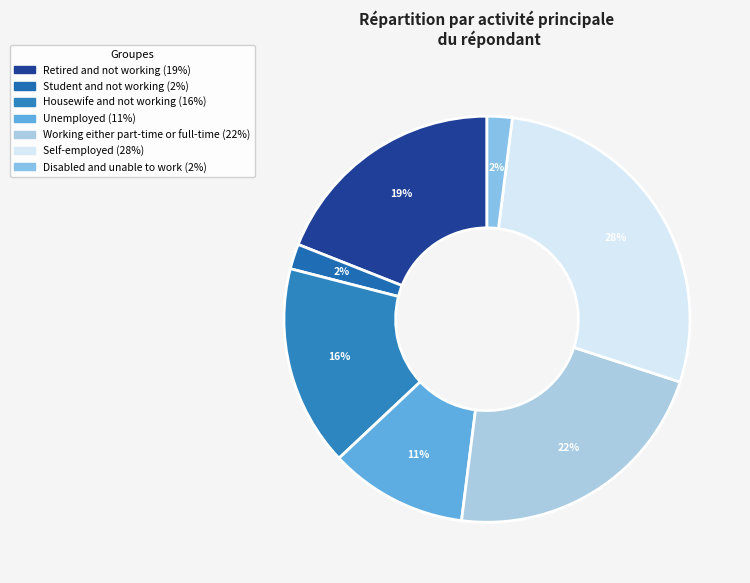

To the nearest percent, what percentage of the pie is Student and not working?

2%